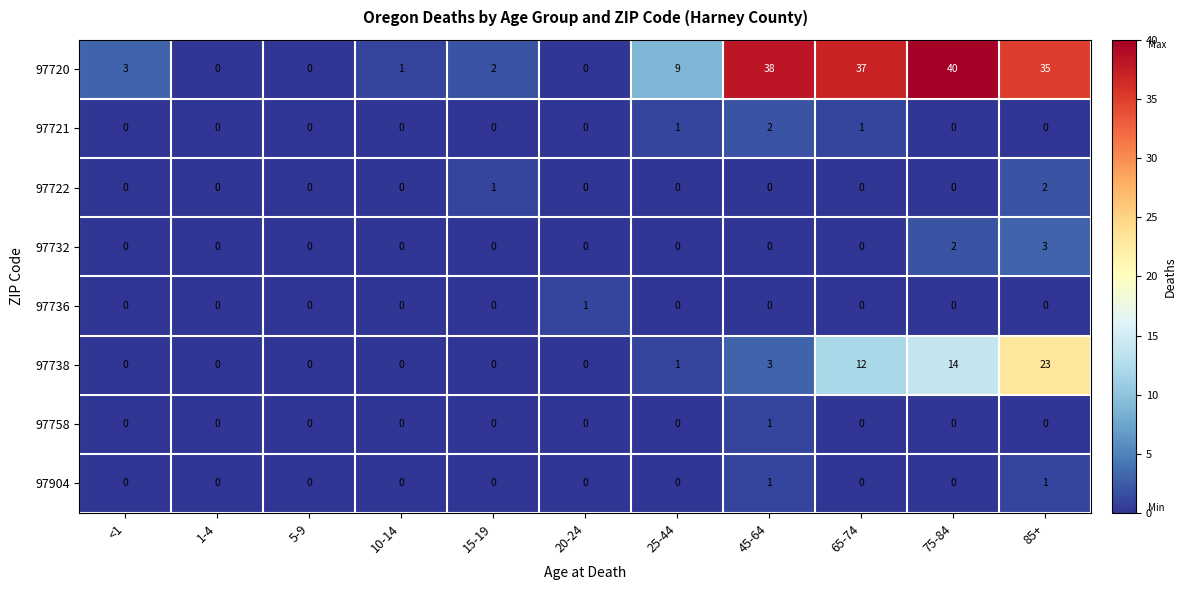

The value of 97758 at 75-84 is 1. True or false?

False